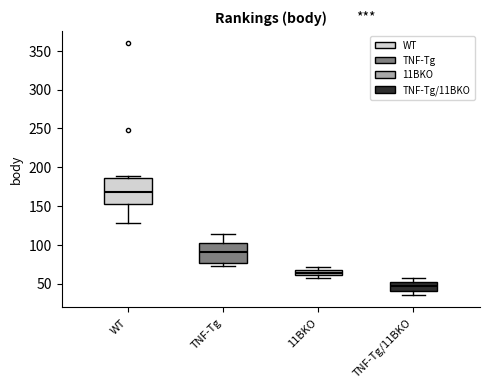

Which box has the highest median line?

WT